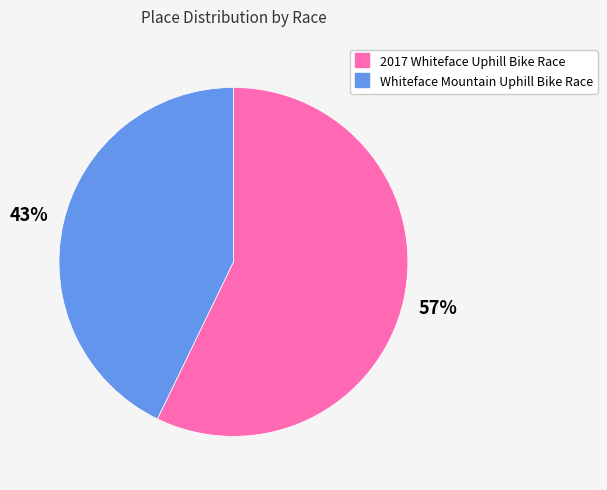

How many slices are in this pie chart?

2